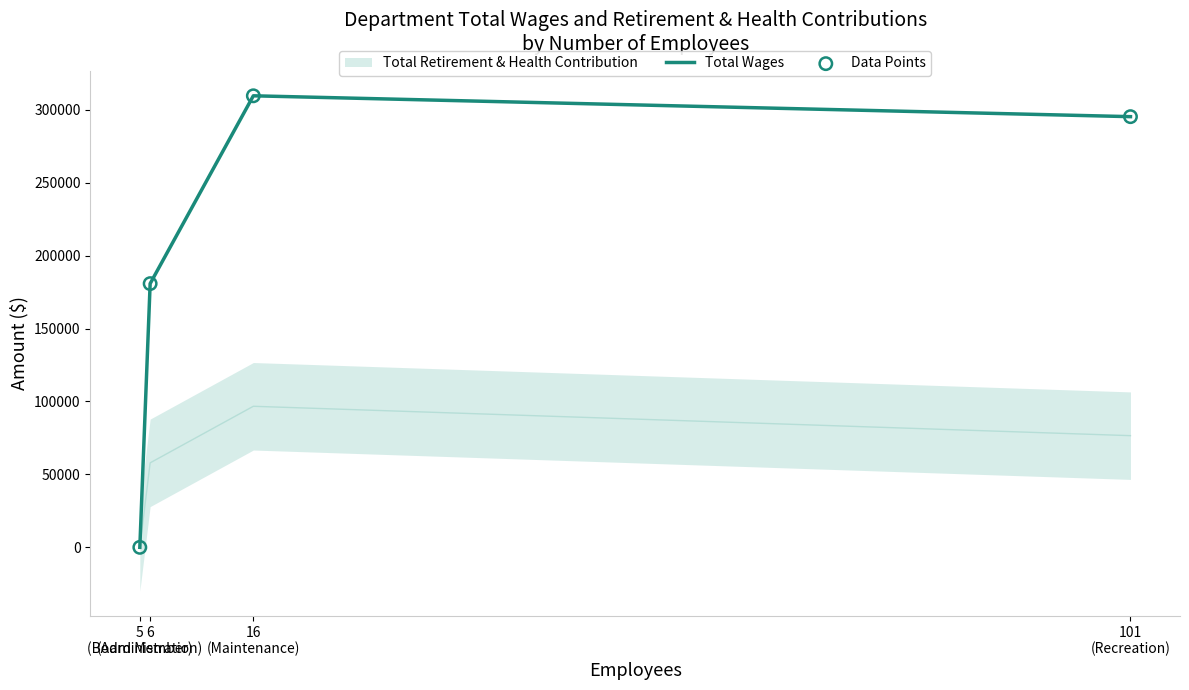

Which series contains the highest Y value?

Total Wages